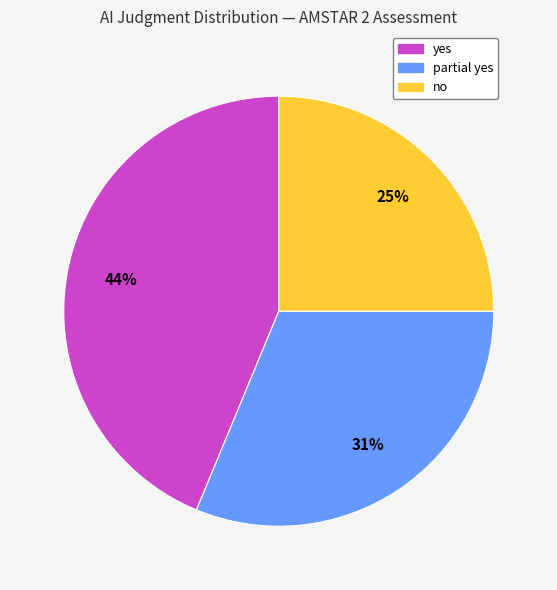

The no slice represents 36% of the pie. True or false?

False